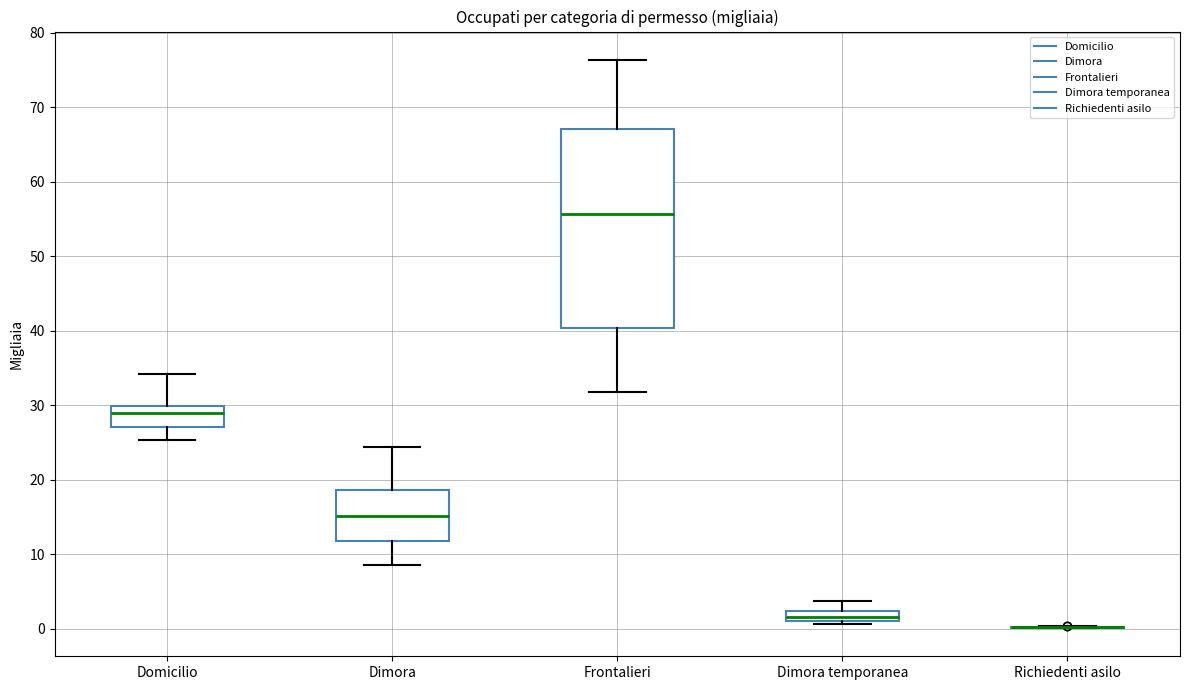

Which box is the tallest, from its lower edge to its upper edge?

Frontalieri